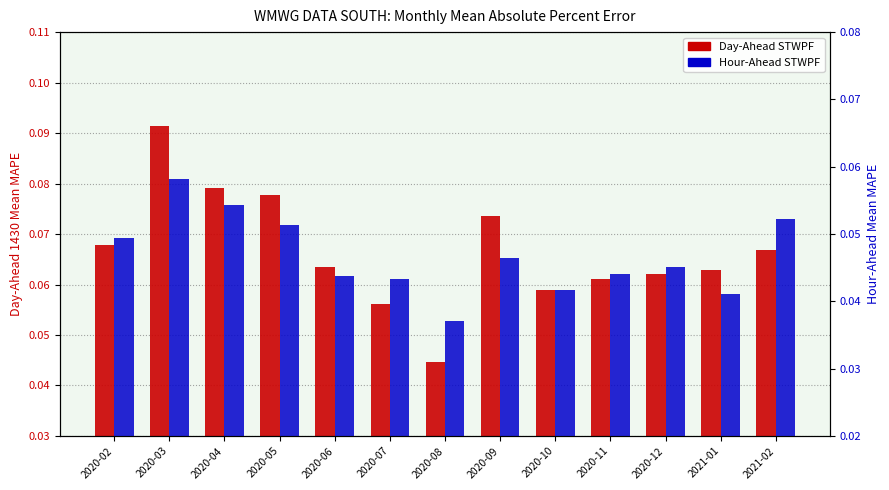

At which label does Hour-Ahead STWPF reach its minimum?

2020-08